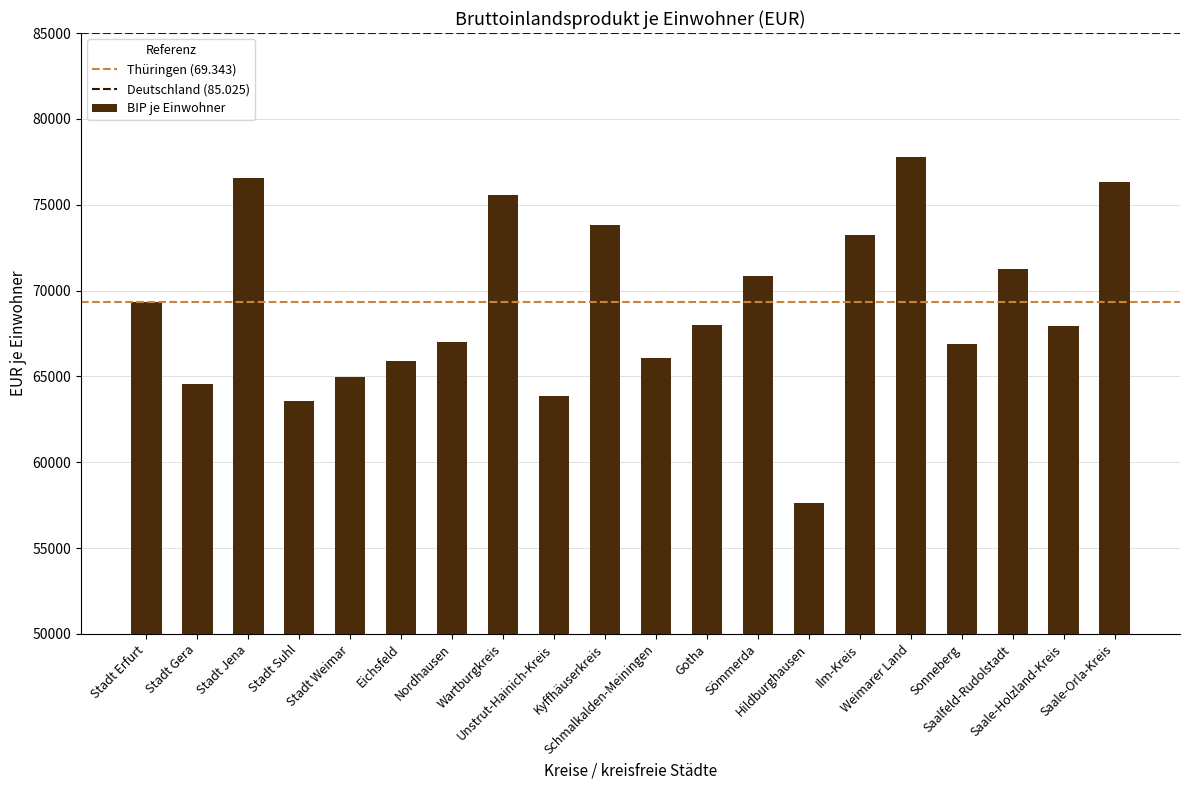

What is the label of the 17th bar from the left?

Sonneberg